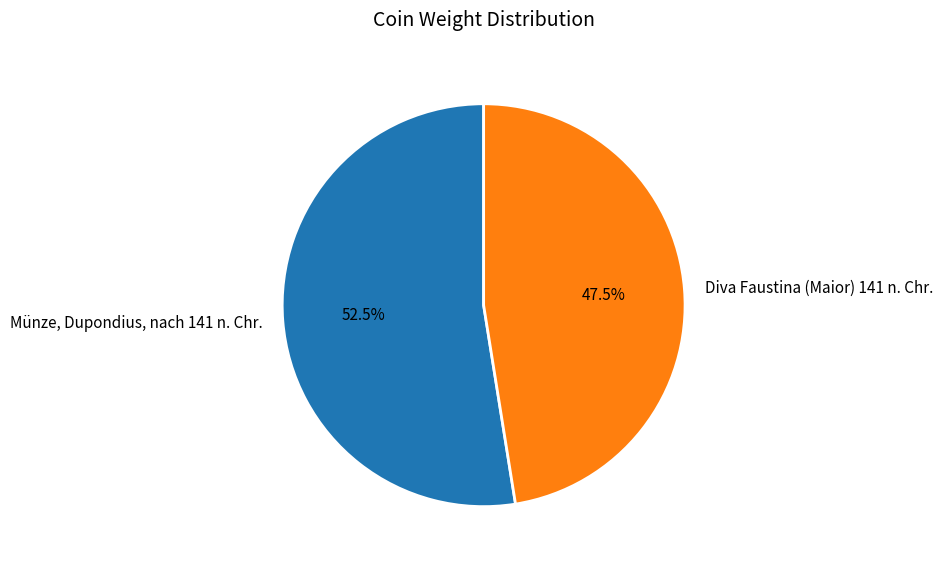

Is there any slice that represents more than half of the pie?

Yes